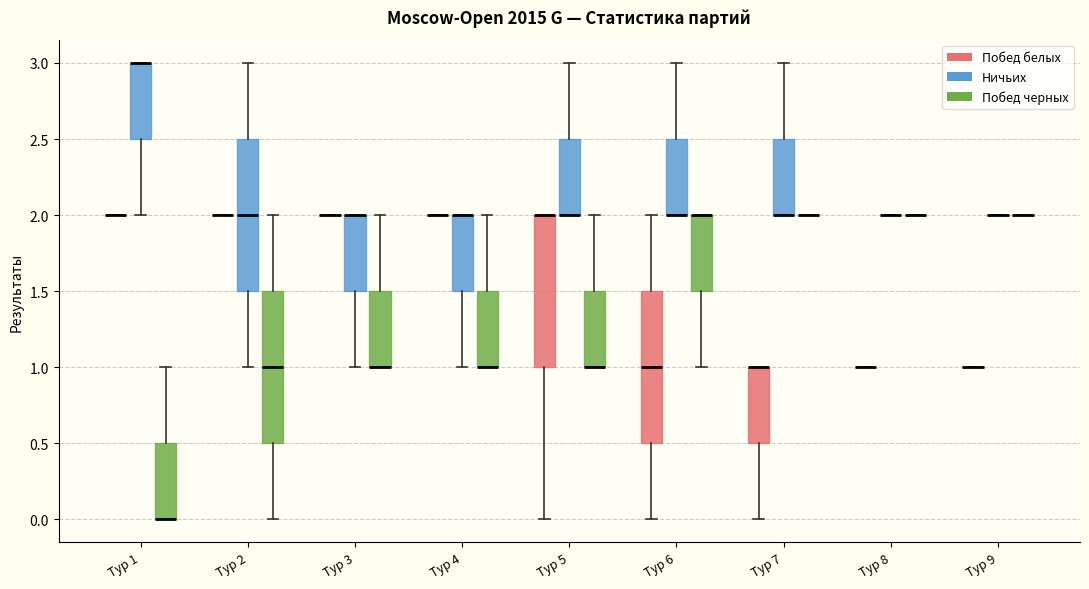

Reading left to right, read every box against the y-axis: the position of its median line, the range the box covers, and the ends of its whiskers. The values are not printed on the chart, so give them approximately, as read against the axis.

Тур 1 (Побед белых): box collapsed to a line at 2.0, whiskers 2.0 to 2.0
Тур 1 (Ничьих): median 3.0 (drawn on the box's upper edge), box 2.5 to 3.0, whiskers 2.0 to 3.0
Тур 1 (Побед черных): median 0.0 (drawn on the box's lower edge), box 0.0 to 0.5, whiskers 0.0 to 1.0
Тур 2 (Побед белых): box collapsed to a line at 2.0, whiskers 2.0 to 2.0
Тур 2 (Ничьих): median 2.0, box 1.5 to 2.5, whiskers 1.0 to 3.0
Тур 2 (Побед черных): median 1.0, box 0.5 to 1.5, whiskers 0.0 to 2.0
Тур 3 (Побед белых): box collapsed to a line at 2.0, whiskers 2.0 to 2.0
Тур 3 (Ничьих): median 2.0 (drawn on the box's upper edge), box 1.5 to 2.0, whiskers 1.0 to 2.0
Тур 3 (Побед черных): median 1.0 (drawn on the box's lower edge), box 1.0 to 1.5, whiskers 1.0 to 2.0
Тур 4 (Побед белых): box collapsed to a line at 2.0, whiskers 2.0 to 2.0
Тур 4 (Ничьих): median 2.0 (drawn on the box's upper edge), box 1.5 to 2.0, whiskers 1.0 to 2.0
Тур 4 (Побед черных): median 1.0 (drawn on the box's lower edge), box 1.0 to 1.5, whiskers 1.0 to 2.0
Тур 5 (Побед белых): median 2.0 (drawn on the box's upper edge), box 1.0 to 2.0, whiskers 0.0 to 2.0
Тур 5 (Ничьих): median 2.0 (drawn on the box's lower edge), box 2.0 to 2.5, whiskers 2.0 to 3.0
Тур 5 (Побед черных): median 1.0 (drawn on the box's lower edge), box 1.0 to 1.5, whiskers 1.0 to 2.0
Тур 6 (Побед белых): median 1.0, box 0.5 to 1.5, whiskers 0.0 to 2.0
Тур 6 (Ничьих): median 2.0 (drawn on the box's lower edge), box 2.0 to 2.5, whiskers 2.0 to 3.0
Тур 6 (Побед черных): median 2.0 (drawn on the box's upper edge), box 1.5 to 2.0, whiskers 1.0 to 2.0
Тур 7 (Побед белых): median 1.0 (drawn on the box's upper edge), box 0.5 to 1.0, whiskers 0.0 to 1.0
Тур 7 (Ничьих): median 2.0 (drawn on the box's lower edge), box 2.0 to 2.5, whiskers 2.0 to 3.0
Тур 7 (Побед черных): box collapsed to a line at 2.0, whiskers 2.0 to 2.0
Тур 8 (Побед белых): box collapsed to a line at 1.0, whiskers 1.0 to 1.0
Тур 8 (Ничьих): box collapsed to a line at 2.0, whiskers 2.0 to 2.0
Тур 8 (Побед черных): box collapsed to a line at 2.0, whiskers 2.0 to 2.0
Тур 9 (Побед белых): box collapsed to a line at 1.0, whiskers 1.0 to 1.0
Тур 9 (Ничьих): box collapsed to a line at 2.0, whiskers 2.0 to 2.0
Тур 9 (Побед черных): box collapsed to a line at 2.0, whiskers 2.0 to 2.0